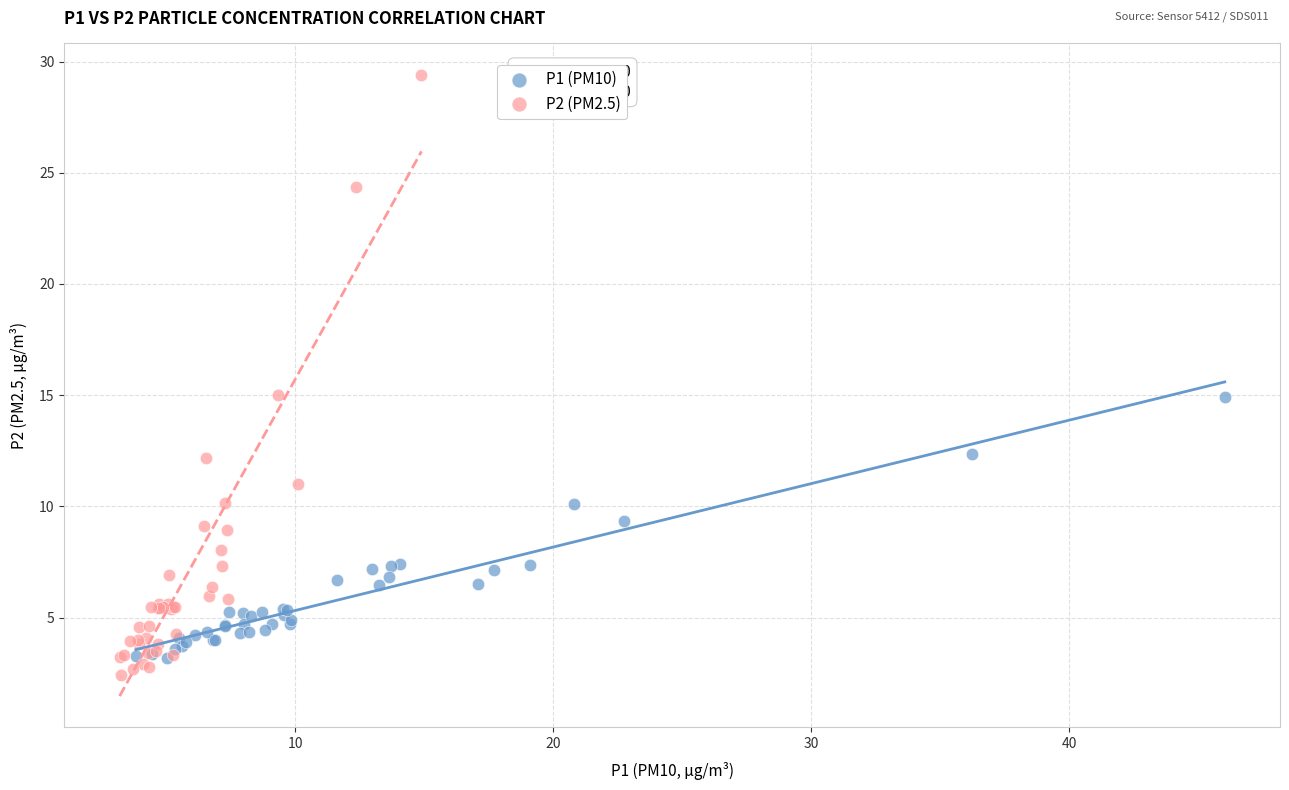

Which series contains the highest Y value?

P2 (PM2.5)